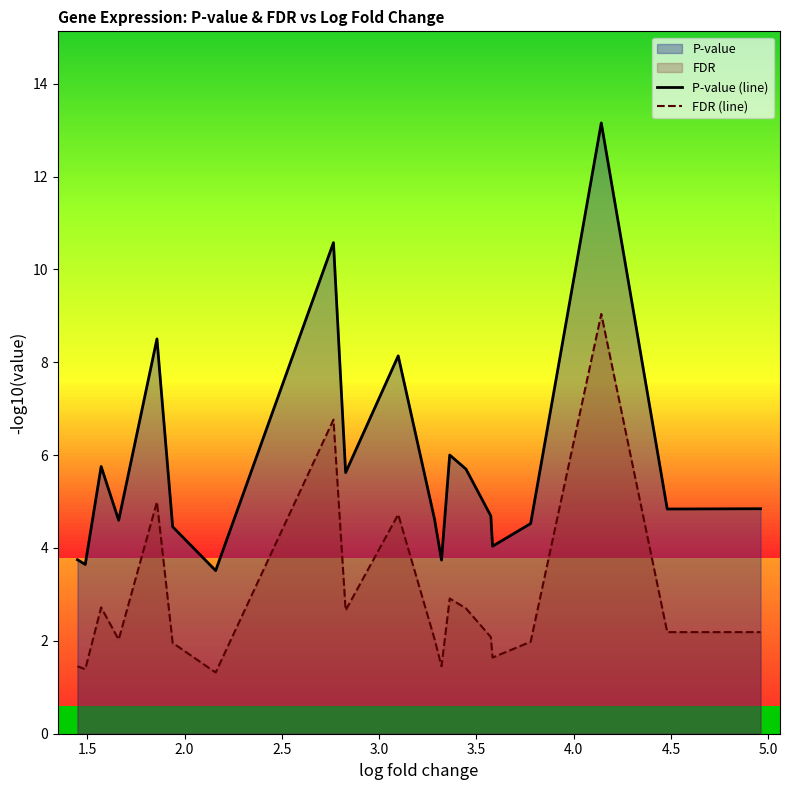

Which series has the largest total across all categories?

P-value (line)